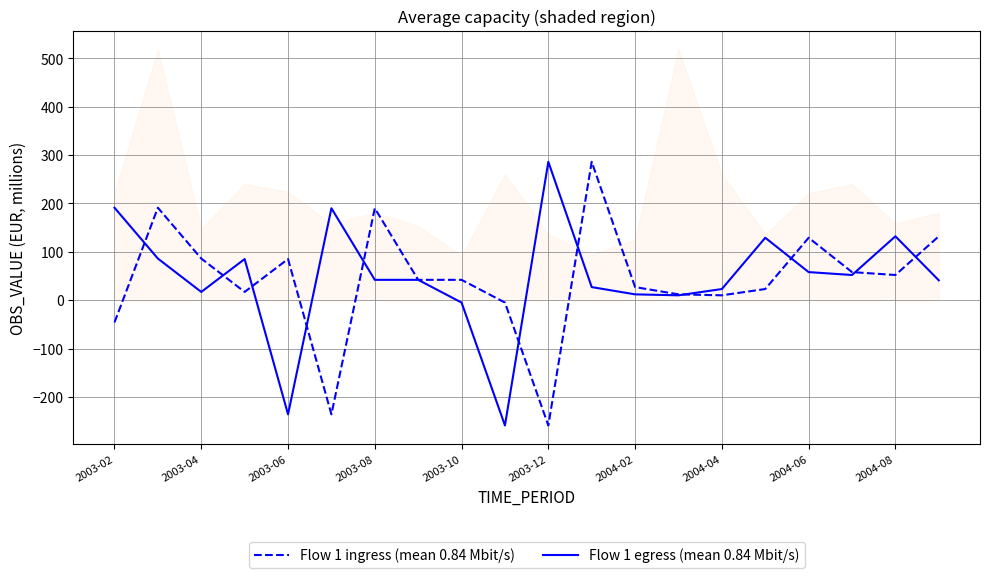

Is it true that Flow 1 ingress (mean 0.84 Mbit/s) equals -1.2 at 2004-08?

False